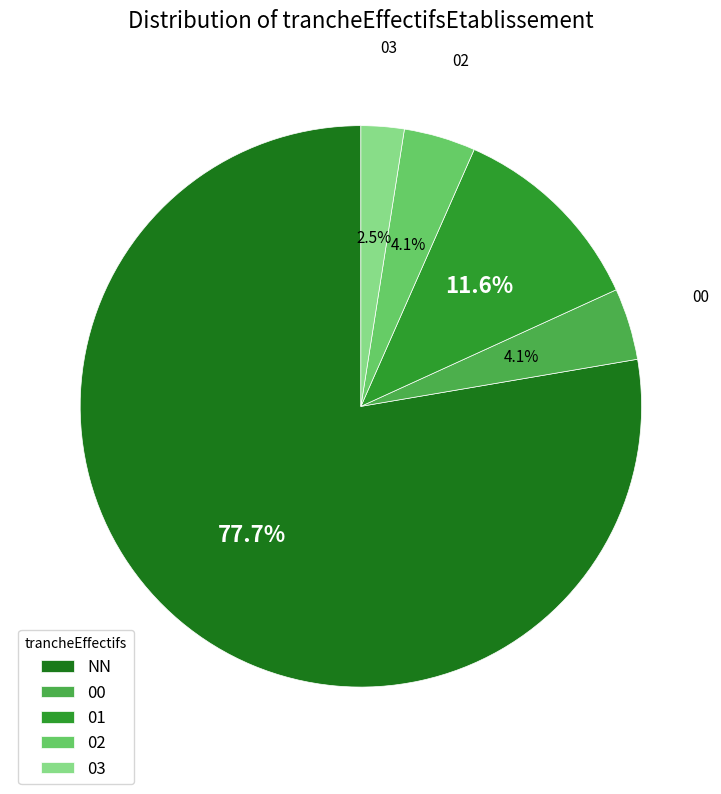

Approximately how many times larger is the value at 03 compared to 02?

0.6